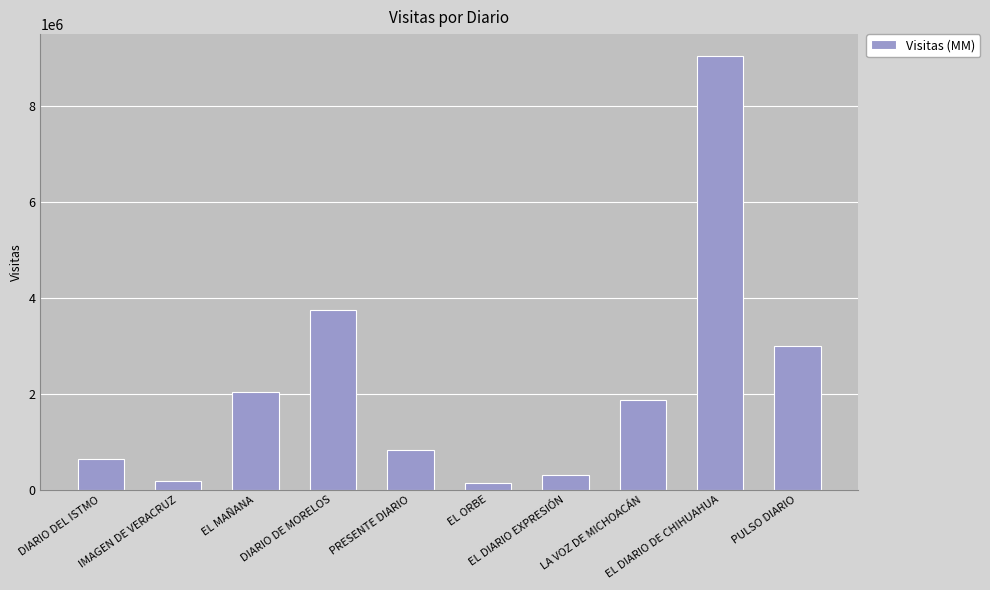

What is the difference between the maximum and minimum values?

8889180